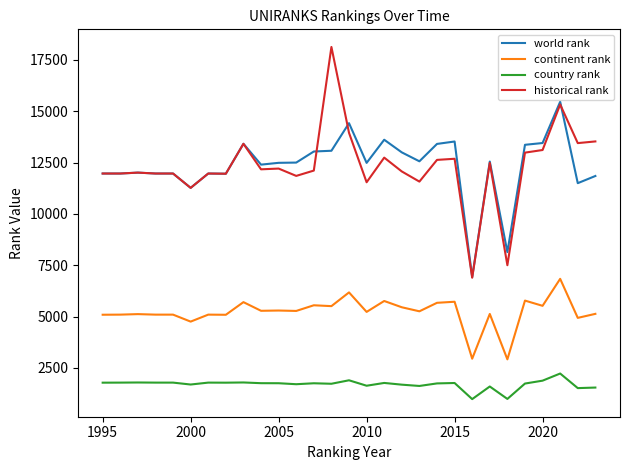

What is the difference between the maximum and minimum values in the world rank series?

8543.0